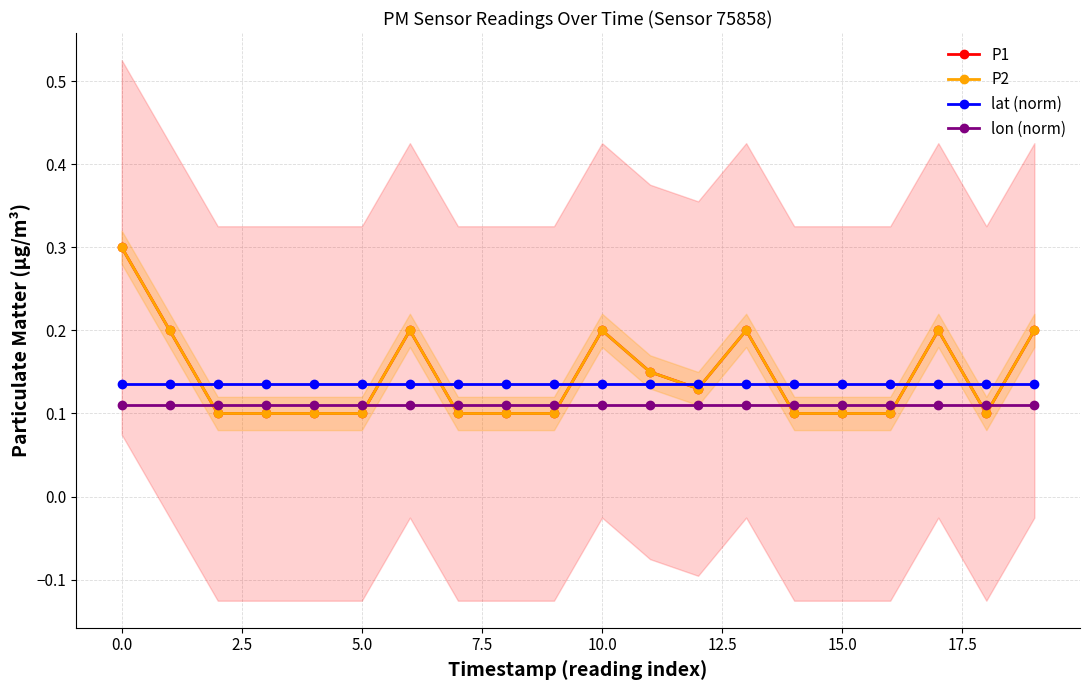

How many lines are shown in the chart?

4